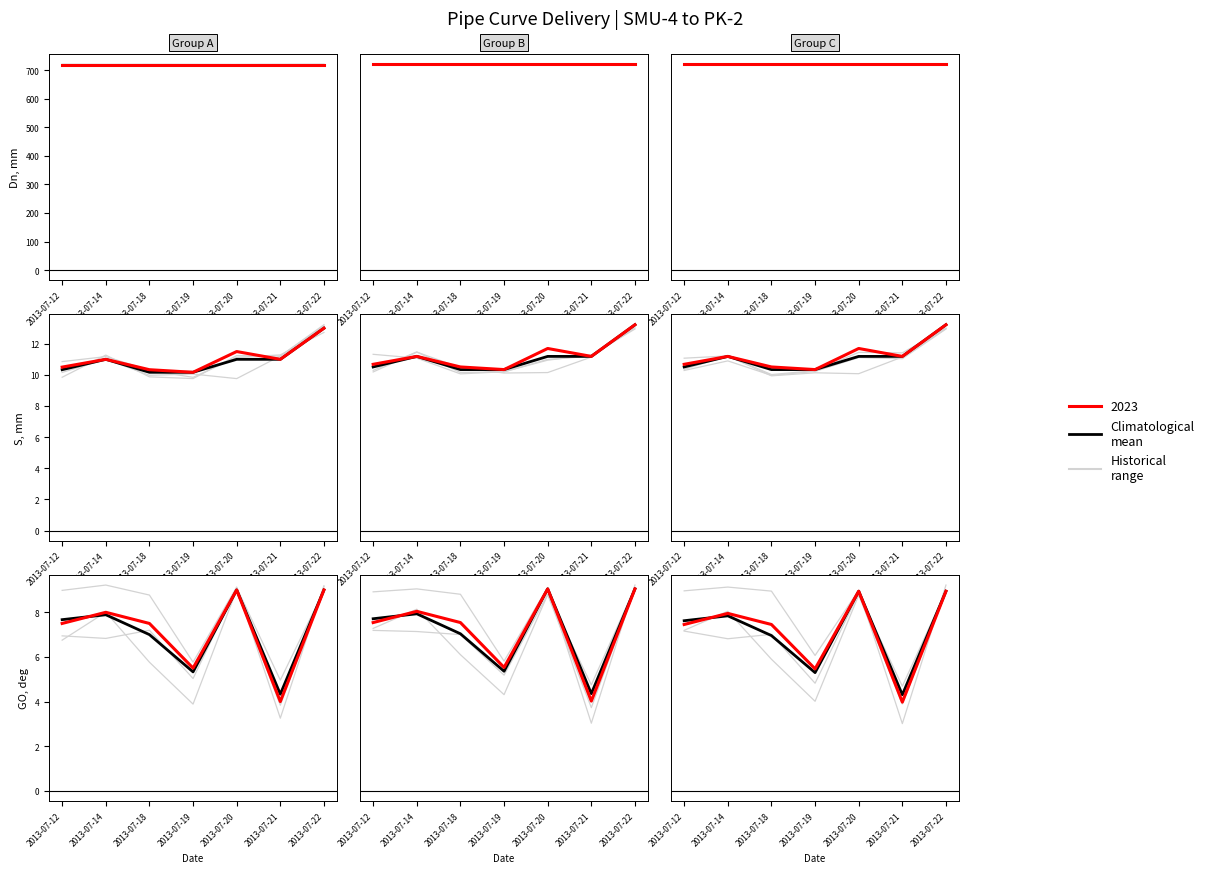

What is the difference between the maximum and minimum values in the GO (deg) series?

4.7